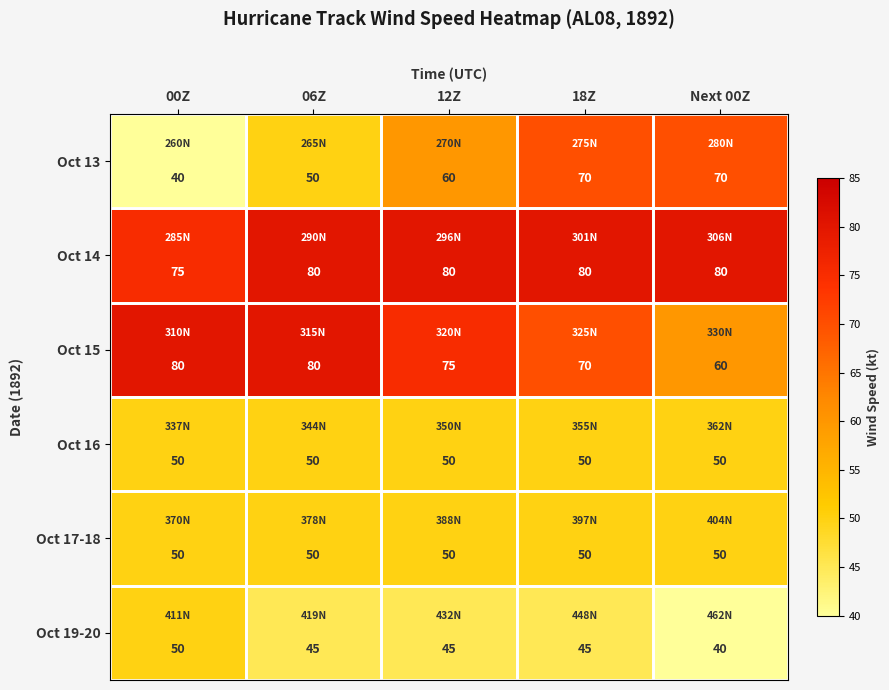

Which series has the largest range (max minus min)?

Oct 13